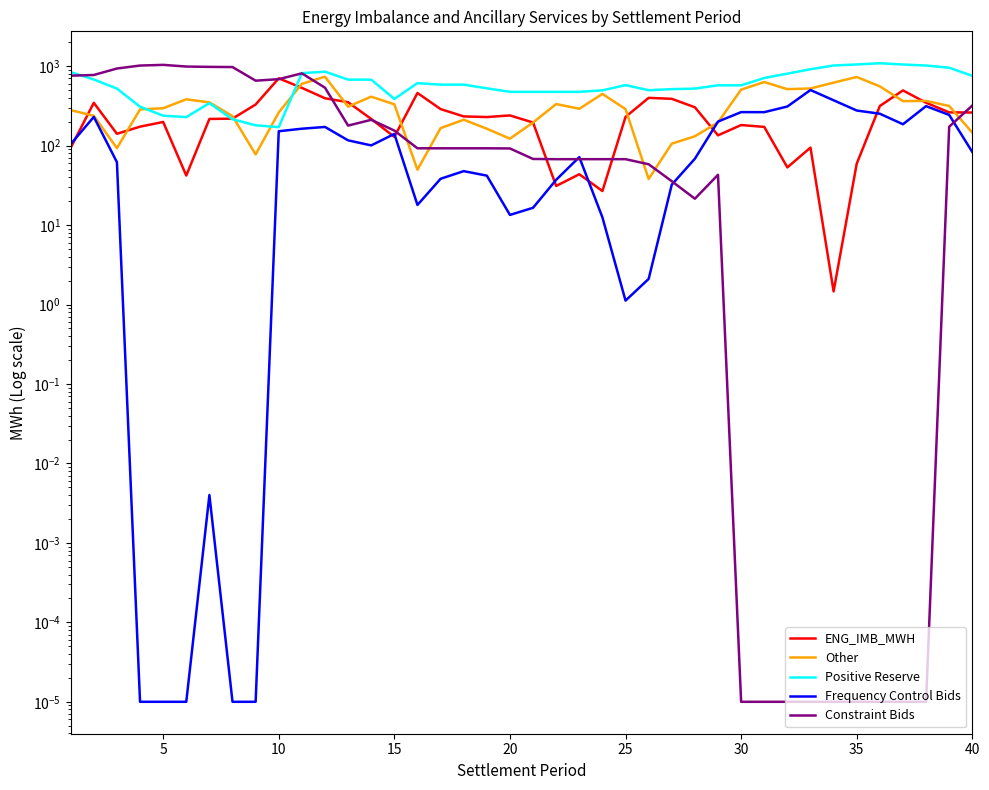

Reading right to left, transcribe all the data shown in this chart.

ENG_IMB_MWH: 260.9	262.0	346.5	495.1	315.1	59.2	1.5	94.4	53.2	172.0	181.5	134.6	303.8	388.1	399.0	229.7	26.8	43.6	31.1	195.3	239.7	228.8	233.0	288.2	459.9	128.8	216.4	351.6	394.4	532.8	703.3	329.1	218.5	216.5	42.0	198.5	173.2	140.8	345.8	93.8
Other: 145.5	315.2	365.5	363.2	556.4	730.7	620.0	523.7	513.2	631.1	506.5	195.9	131.0	105.8	38.0	287.6	447.5	290.8	333.4	195.3	122.3	163.1	211.7	165.9	49.7	330.6	413.1	309.3	736.2	599.3	261.4	77.5	234.4	350.2	382.5	295.3	285.5	92.9	237.3	279.6
Positive Reserve: 755.3	955.2	1018.5	1048.8	1087.5	1050.4	1019.8	914.0	804.9	709.6	573.0	574.2	521.4	514.0	497.5	577.2	496.0	475.0	475.0	475.0	475.0	526.3	585.0	584.8	611.7	386.6	676.1	676.7	851.9	816.6	170.7	180.0	214.7	342.5	228.3	238.0	308.5	522.3	679.6	840.8
Frequency Control Bids: 83.1	243.2	314.0	185.7	251.9	276.5	372.0	500.8	310.5	263.6	263.9	200.7	68.4	32.2	2.1	1.1	12.5	71.7	37.1	16.5	13.4	41.9	47.7	38.2	17.9	140.2	100.6	116.4	171.8	163.2	151.7	0.0	0.0	0.0	0.0	0.0	0.0	61.9	229.7	104.3
Constraint Bids: 319.6	172.9	0.0	0.0	0.0	0.0	0.0	0.0	0.0	0.0	0.0	42.9	21.5	35.6	58.2	67.5	67.5	67.5	67.5	67.9	92.1	92.5	92.5	92.5	92.5	154.6	211.1	178.6	535.5	812.0	685.9	656.6	974.4	979.2	989.0	1038.0	1017.6	934.1	774.2	759.0